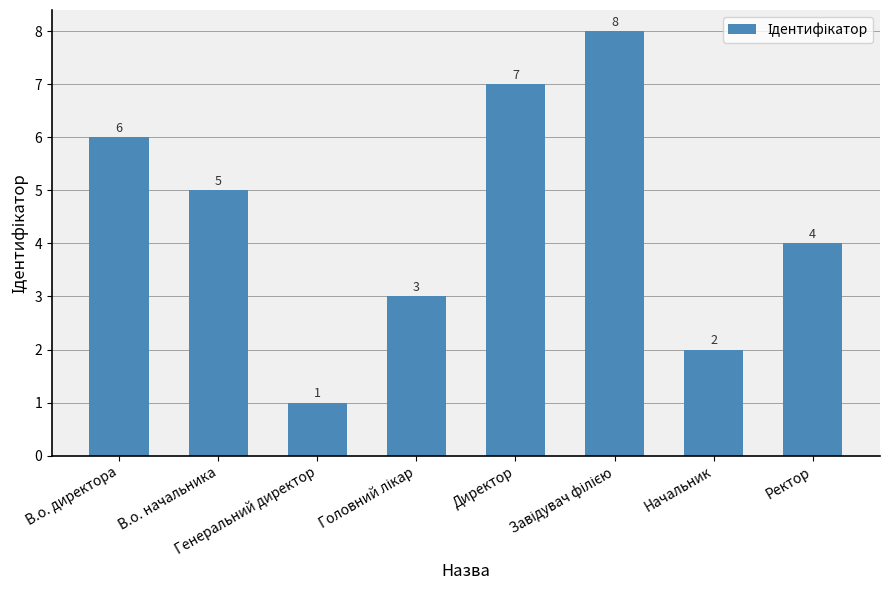

What is the change in value from В.о. директора to Директор?

+1